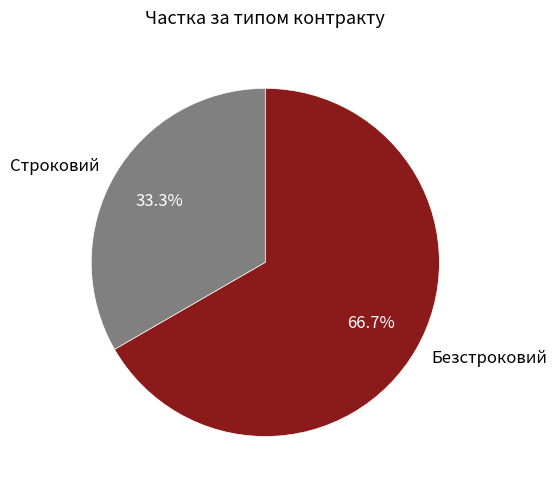

Is there a majority slice in this chart?

Yes